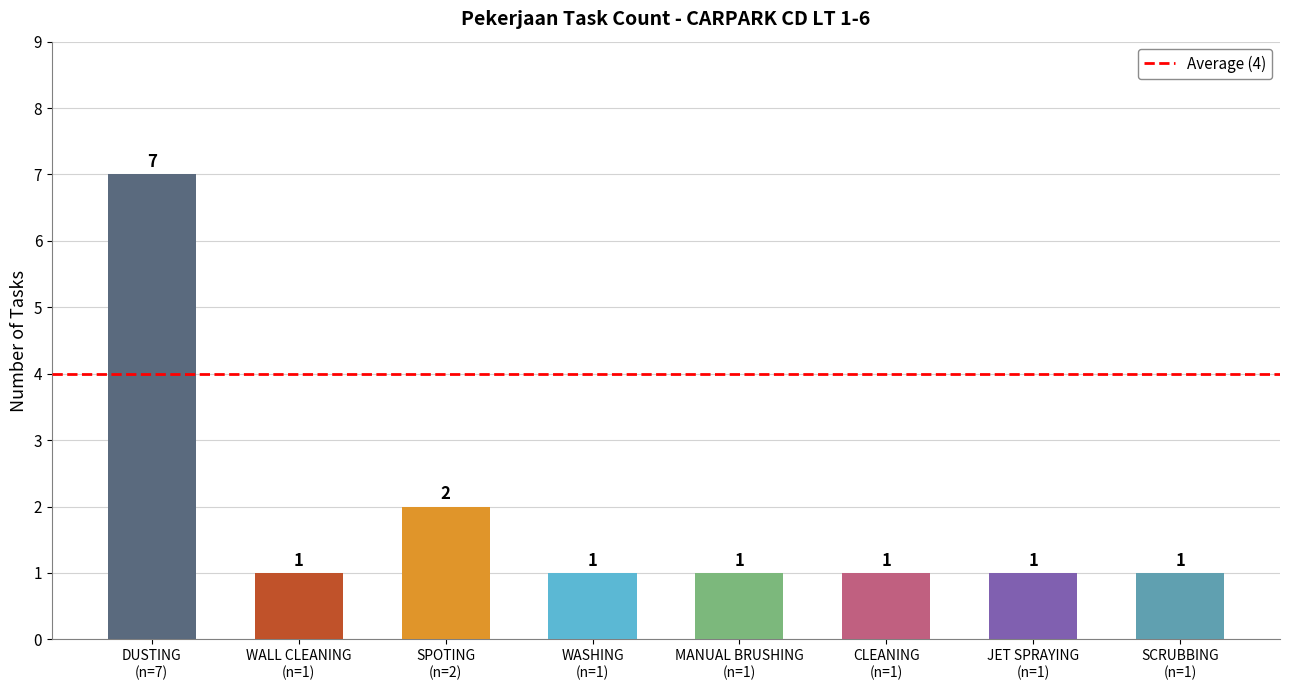

How many series are shown in this chart?

1